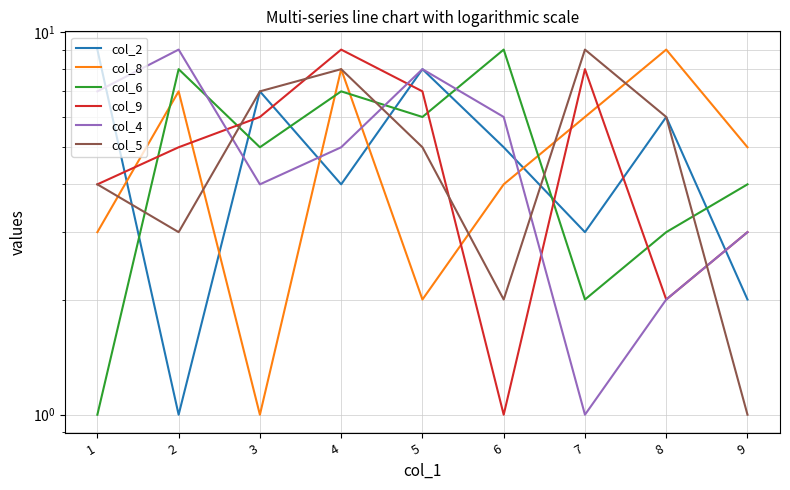

What is the value of the col_2 point at the 9th from the left?

2